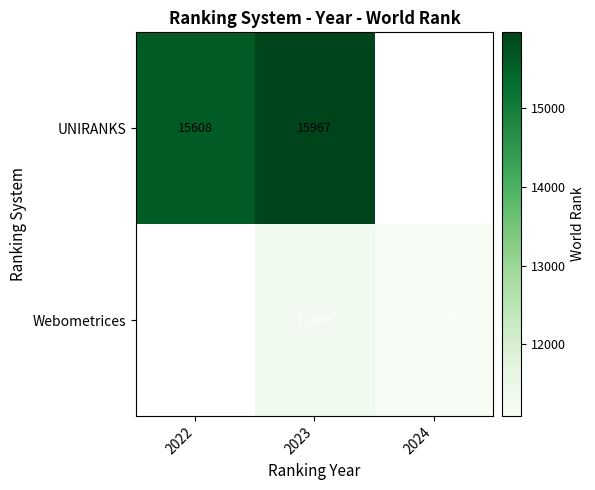

What is the spread (max minus min) of values at 2023?

4707